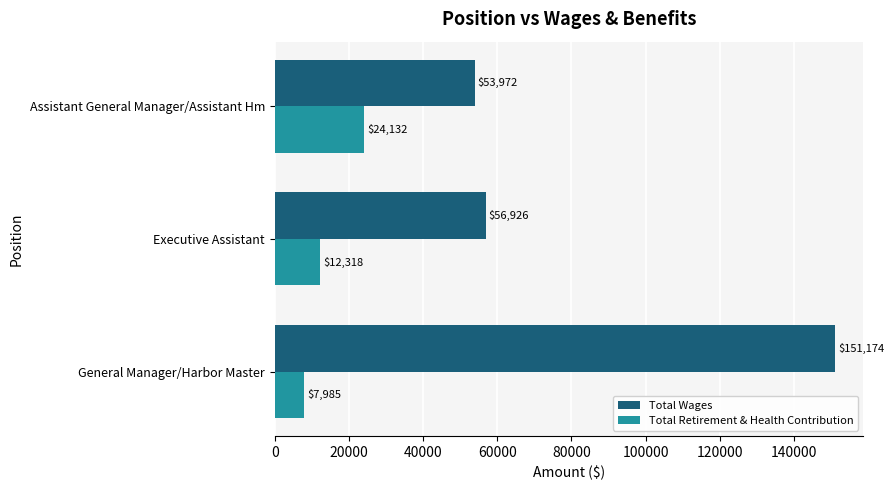

Where is Total Retirement & Health Contribution nearest to the value 16058?

Executive Assistant